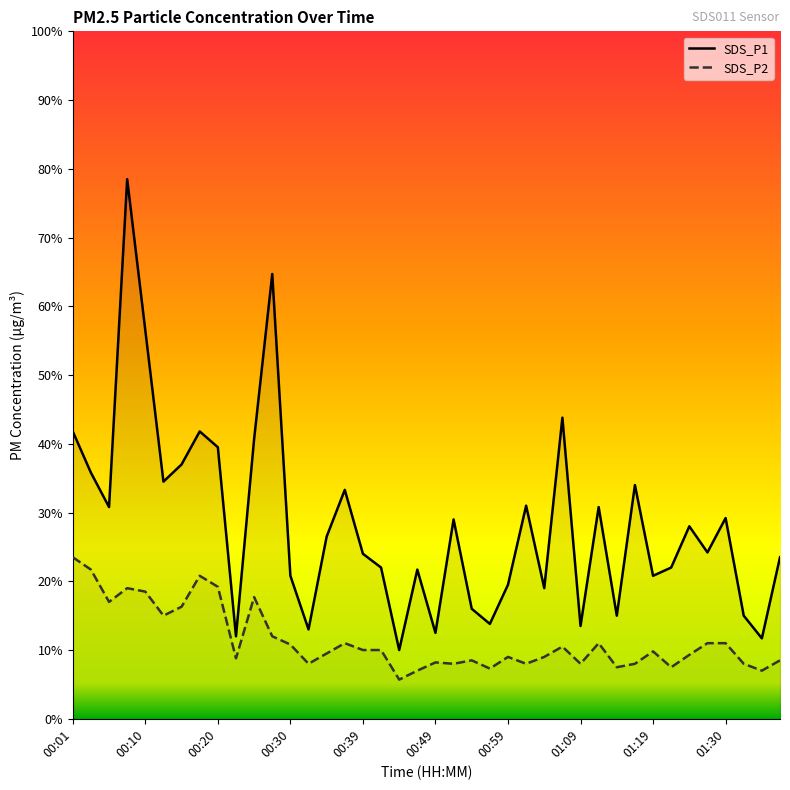

Count the number of categories in the chart.

40